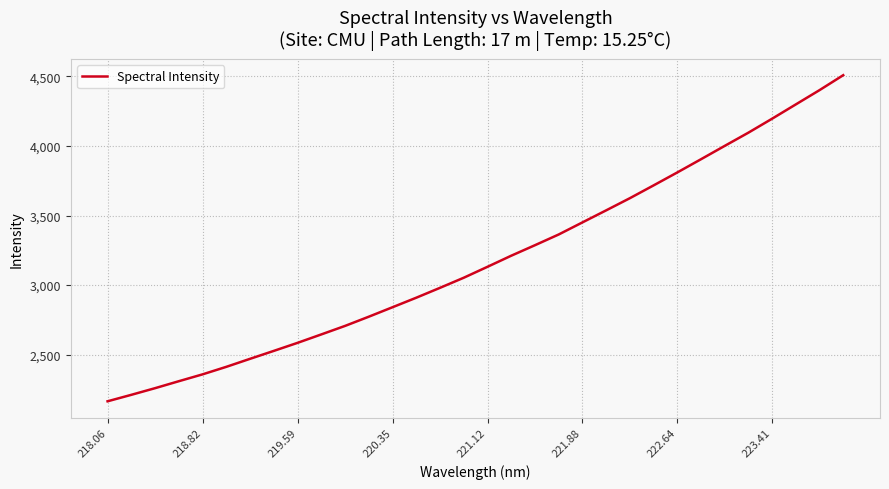

What is the maximum value shown in the chart?

4509.4